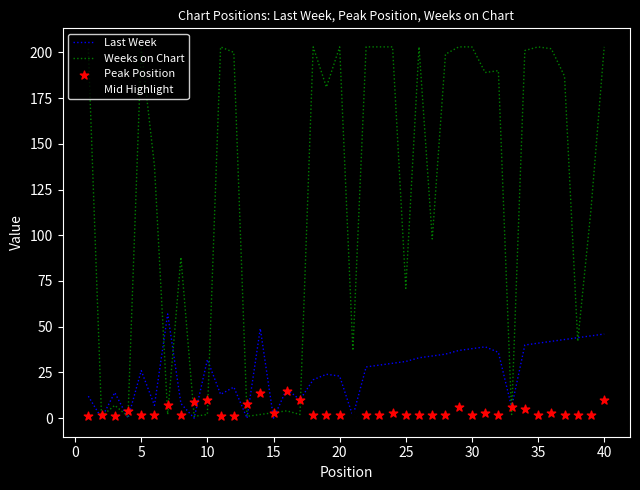

The value of Last Week at 30 is 63. True or false?

False